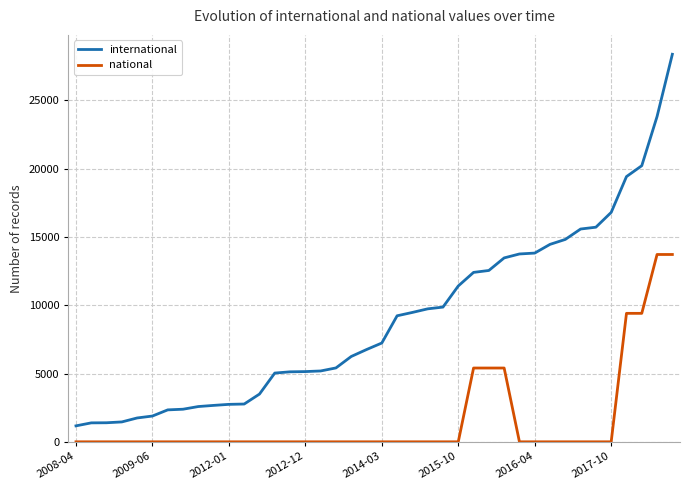

What is the difference between the maximum and minimum values in the international series?

27204